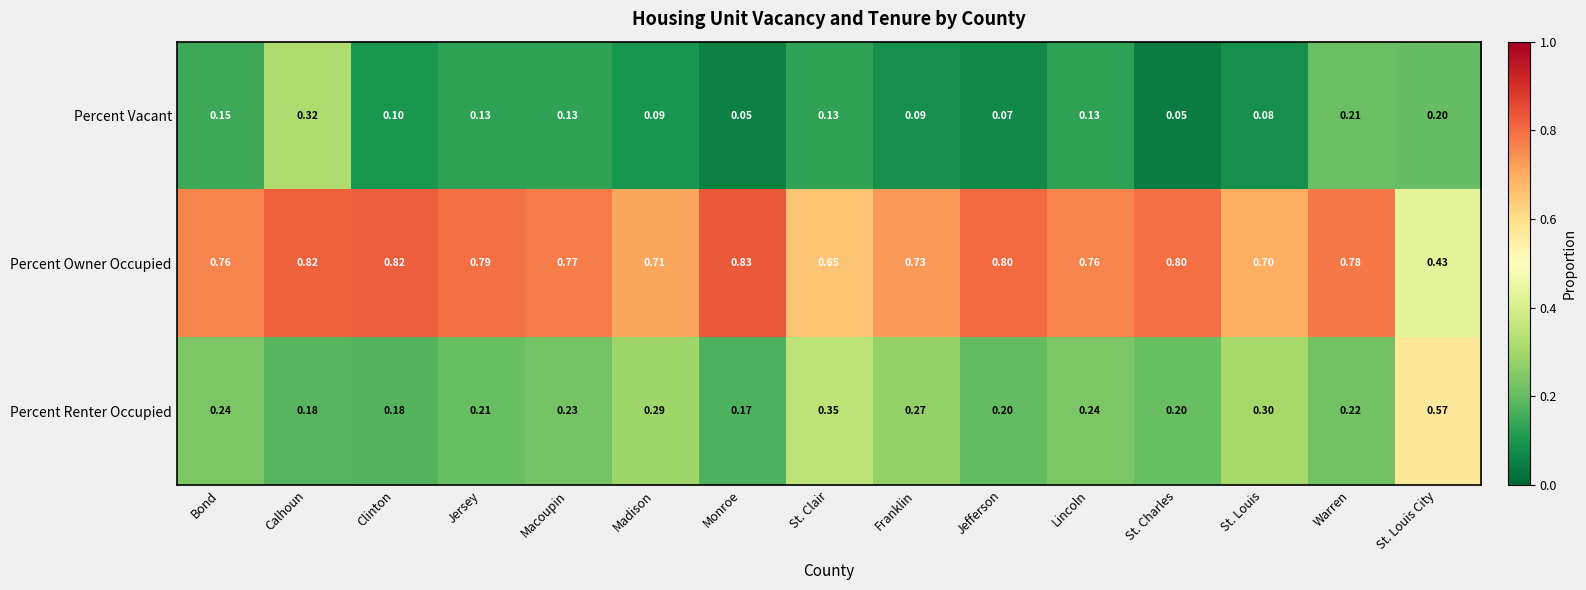

How many data points does each series have?

15